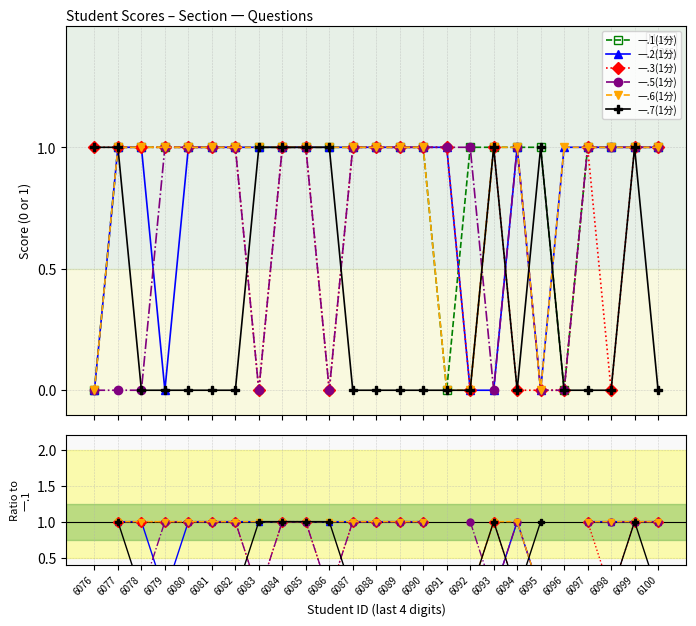

Which series has the largest total across all categories?

一.1(1分)